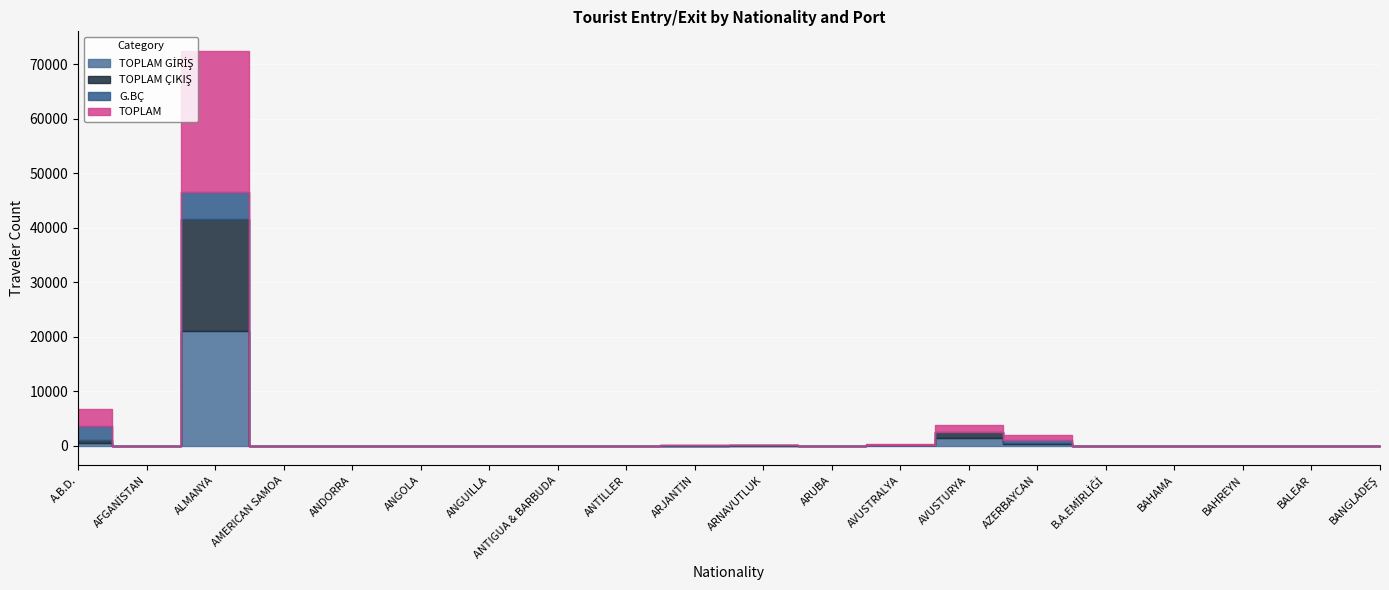

Reading left to right, what are all the values shown in this chart?

TOPLAM GİRİŞ: A.B.D.=548	AFGANİSTAN=0	ALMANYA=20992	AMERICAN SAMOA=0	ANDORRA=0	ANGOLA=1	ANGUILLA=0	ANTIGUA & BARBUDA=0	ANTİLLER=0	ARJANTİN=4	ARNAVUTLUK=15	ARUBA=0	AVUSTRALYA=35	AVUSTURYA=1356	AZERBAYCAN=215	B.A.EMİRLİĞİ=0	BAHAMA=0	BAHREYN=0	BALEAR=0	BANGLADEŞ=1
TOPLAM ÇIKIŞ: A.B.D.=493	AFGANİSTAN=0	ALMANYA=20506	AMERICAN SAMOA=0	ANDORRA=0	ANGOLA=0	ANGUILLA=0	ANTIGUA & BARBUDA=0	ANTİLLER=0	ARJANTİN=7	ARNAVUTLUK=14	ARUBA=0	AVUSTRALYA=26	AVUSTURYA=1064	AZERBAYCAN=184	B.A.EMİRLİĞİ=0	BAHAMA=0	BAHREYN=0	BALEAR=0	BANGLADEŞ=0
G.BÇ: A.B.D.=2590	AFGANİSTAN=0	ALMANYA=4943	AMERICAN SAMOA=0	ANDORRA=0	ANGOLA=0	ANGUILLA=0	ANTIGUA & BARBUDA=0	ANTİLLER=0	ARJANTİN=57	ARNAVUTLUK=12	ARUBA=0	AVUSTRALYA=133	AVUSTURYA=0	AZERBAYCAN=695	B.A.EMİRLİĞİ=0	BAHAMA=8	BAHREYN=0	BALEAR=0	BANGLADEŞ=3
TOPLAM: A.B.D.=3138	AFGANİSTAN=0	ALMANYA=25935	AMERICAN SAMOA=0	ANDORRA=0	ANGOLA=1	ANGUILLA=0	ANTIGUA & BARBUDA=0	ANTİLLER=0	ARJANTİN=61	ARNAVUTLUK=27	ARUBA=0	AVUSTRALYA=168	AVUSTURYA=1356	AZERBAYCAN=910	B.A.EMİRLİĞİ=0	BAHAMA=8	BAHREYN=0	BALEAR=0	BANGLADEŞ=4